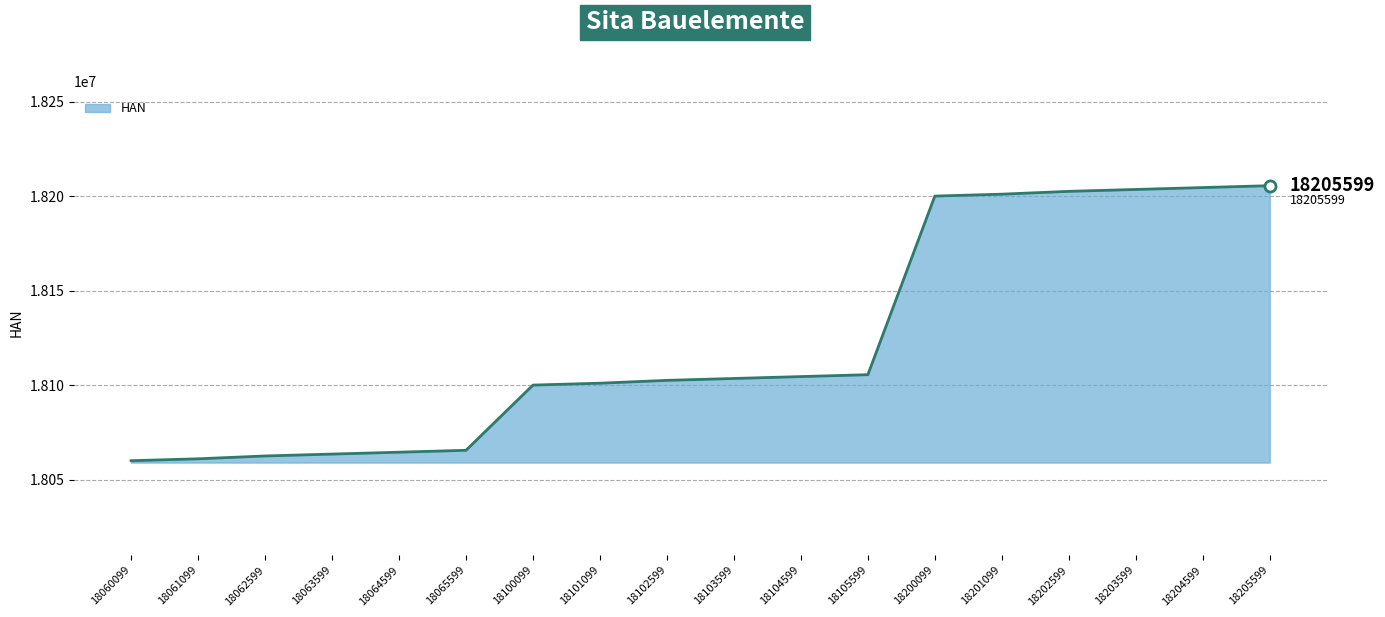

What is the sum of the values at 18061099 and 18105599?

36166698